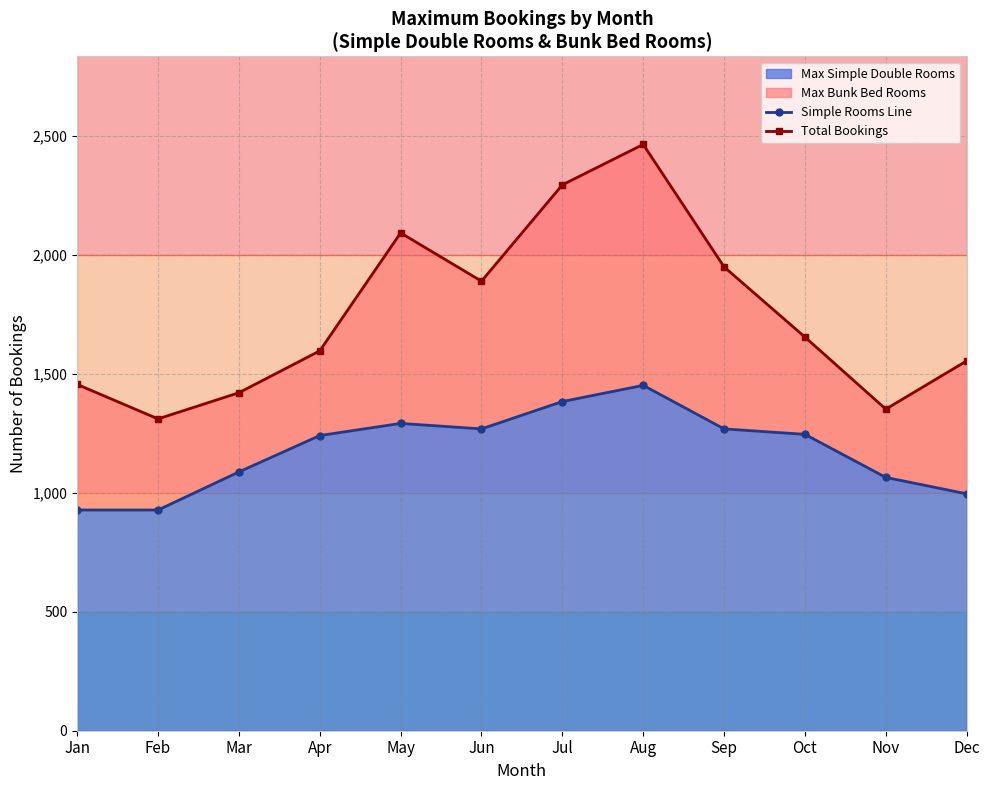

Which has a higher value, Aug or May?

Aug